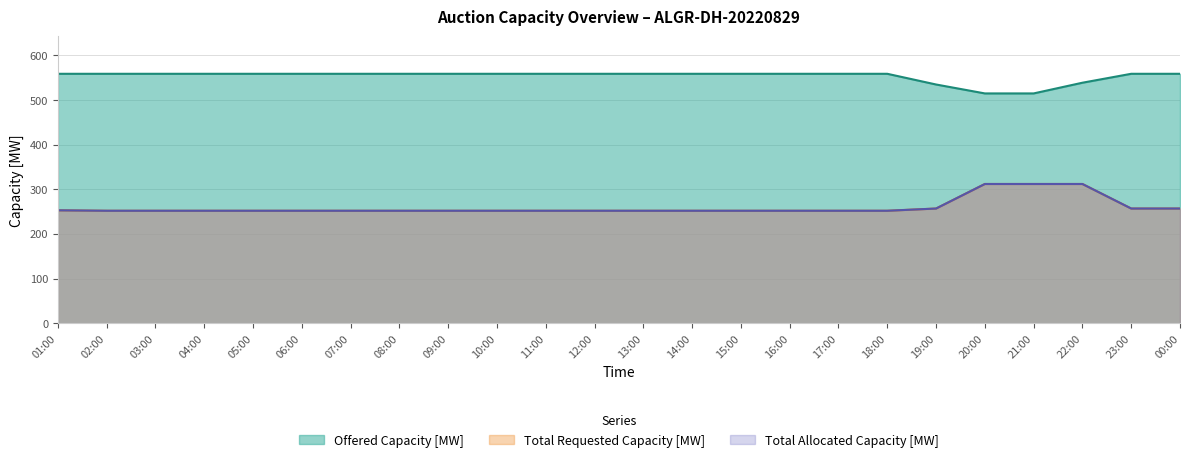

What is the average value of the Total Allocated Capacity [MW] series?

260